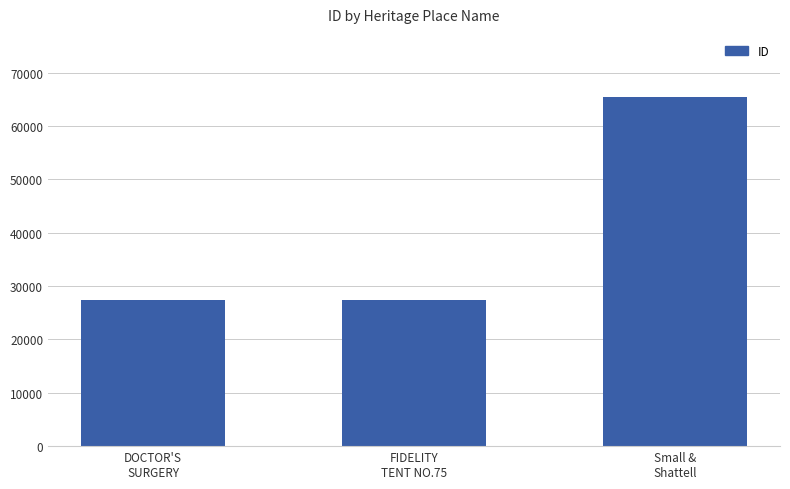

Is it true that the value at FIDELITY
TENT NO.75 is 27334?

True